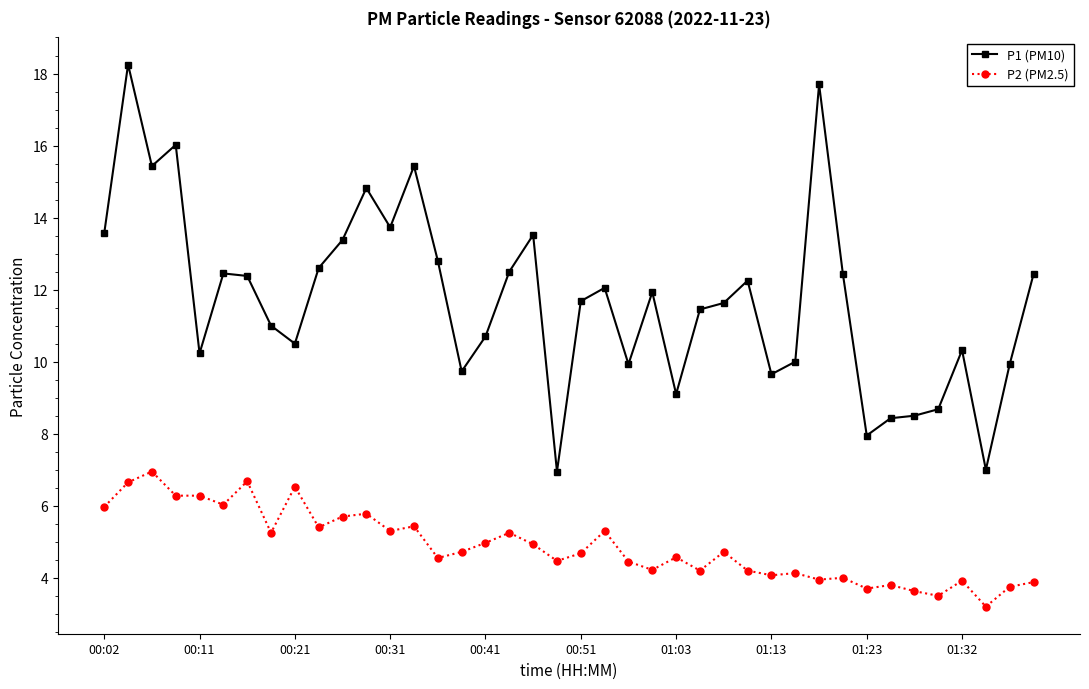

What is the minimum value shown in the chart?

3.2